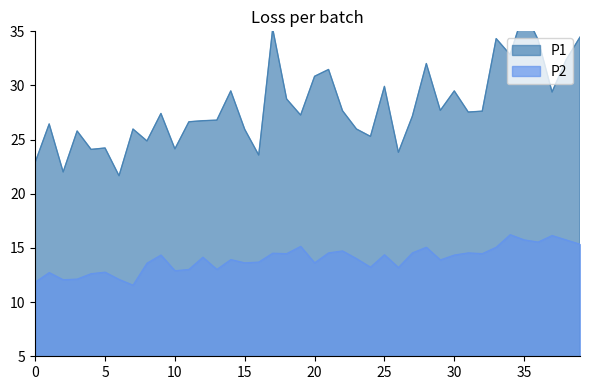

Rank the series at 39 from lowest to highest value.

P2, P1